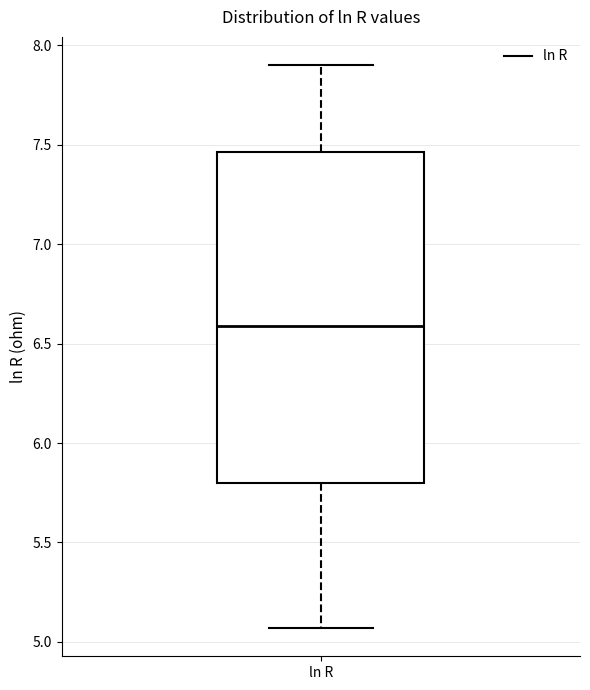

Transcribe this box plot: give where the median line is, the range the box spans, and where the two whiskers end, as read against the y-axis. The values are not printed on the chart, so give them approximately, as read against the axis.

median 6.60, box 5.80 to 7.45, whiskers 5.05 to 7.90